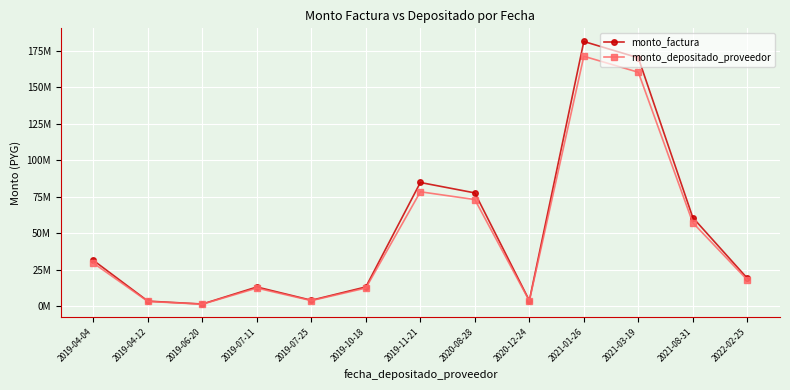

Does the chart display data point markers on the line(s)?

Yes